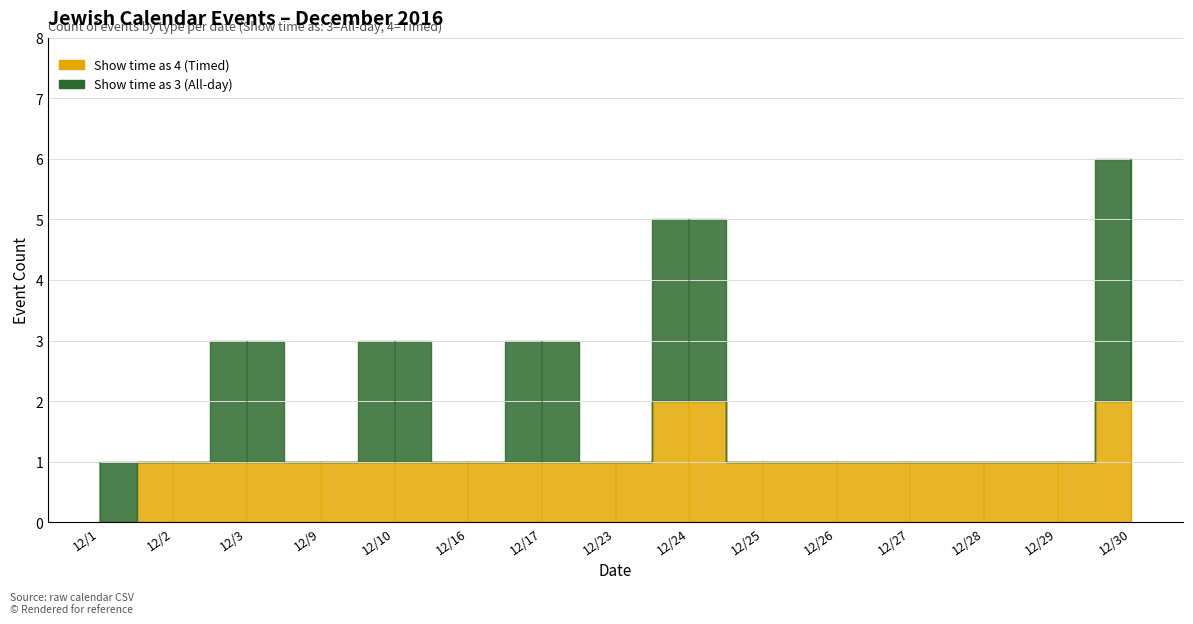

True or false: Show time as 4 (Timed) and Show time as 3 (All-day) cross at least once.

False